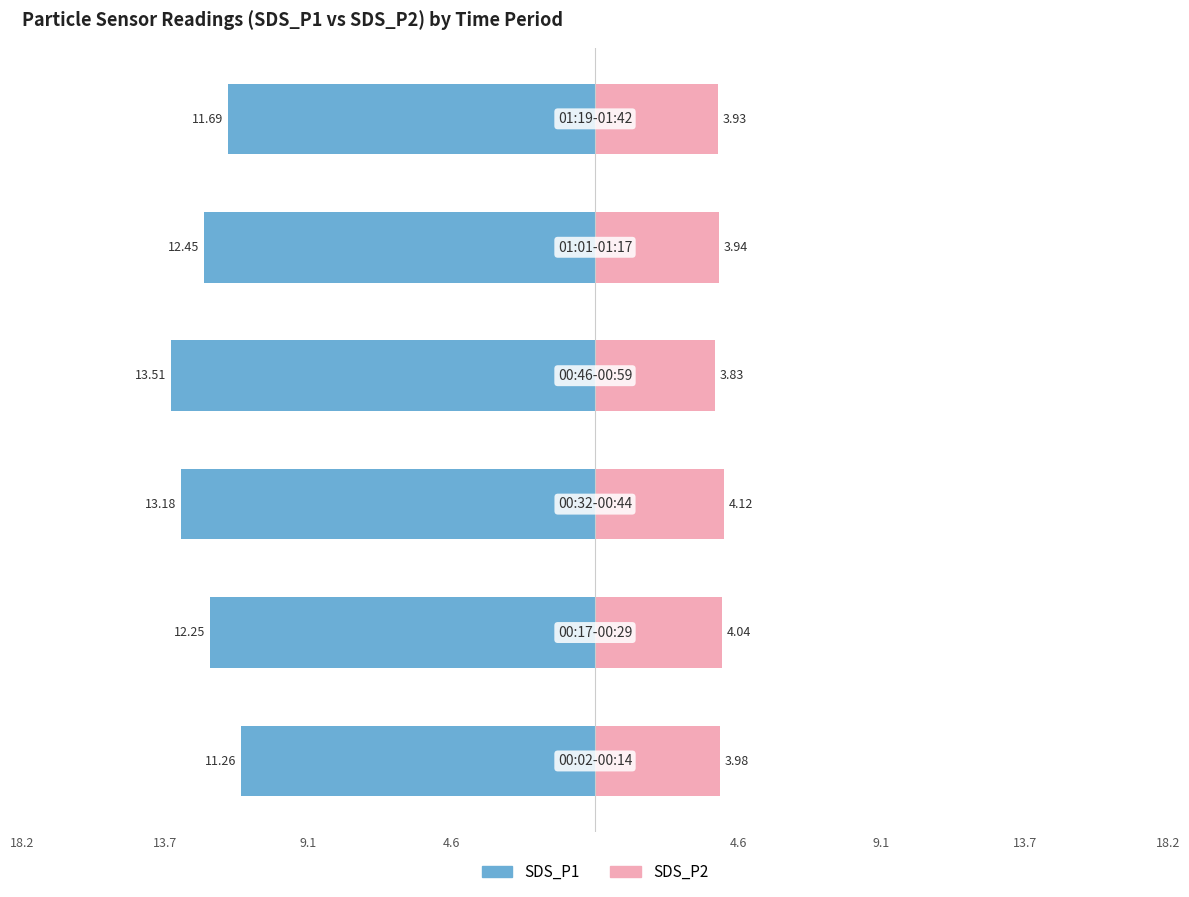

The value of SDS_P1 at 13.7 is -6.2. True or false?

False